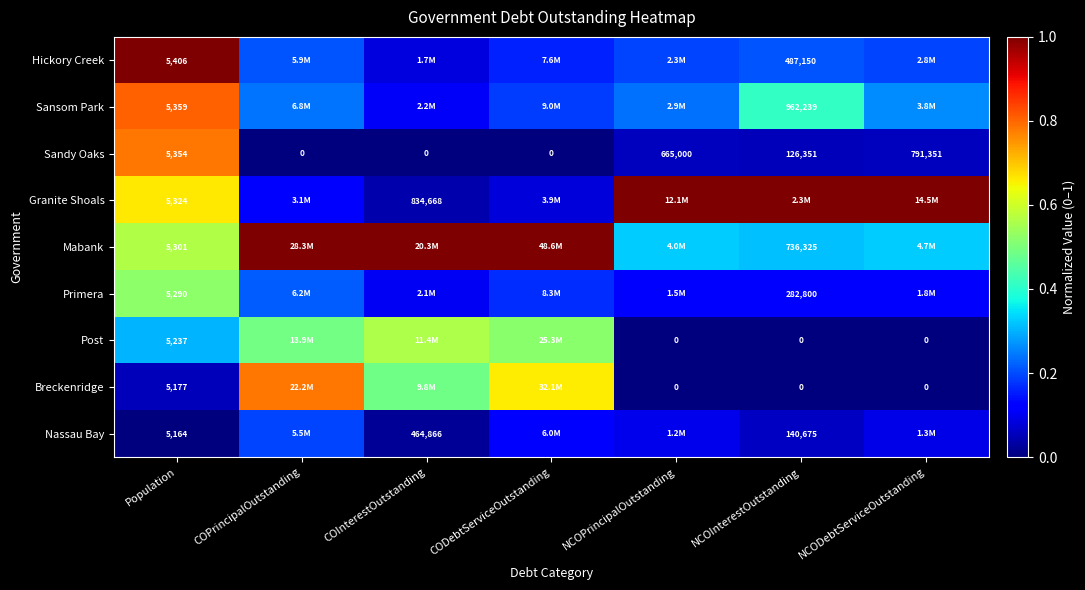

Rank the series at Population from highest to lowest value.

Hickory Creek, Sansom Park, Sandy Oaks, Granite Shoals, Mabank, Primera, Post, Breckenridge, Nassau Bay